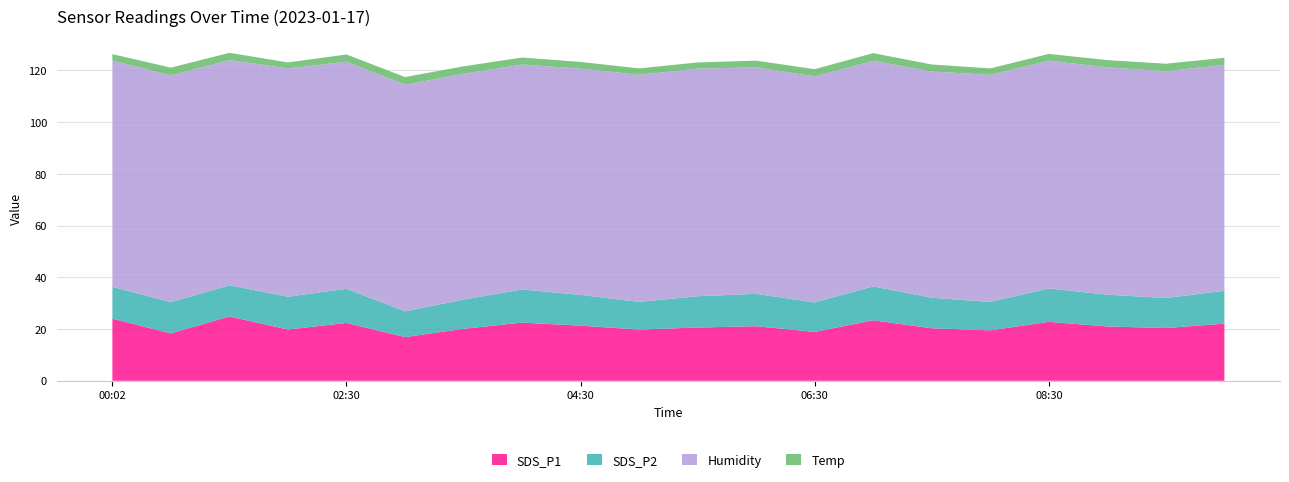

Reading left to right, what are all the values shown in this chart?

SDS_P1: 24.0	18.3	24.9	19.8	22.4	16.9	20.1	22.5	21.3	19.8	20.6	21.1	18.9	23.4	20.3	19.5	22.8	21.0	20.4	22.1
SDS_P2: 12.3	12.1	12.1	12.7	13.2	9.9	11.3	12.8	11.9	10.7	12.1	12.5	11.4	13.1	11.8	11.0	12.9	12.3	11.6	12.7
Humidity: 87.5	87.7	87.1	88.3	87.8	87.6	87.3	87.0	87.5	87.8	88.0	87.6	87.4	87.2	87.5	87.8	88.1	87.9	87.7	87.4
Temp: 2.5	3.0	2.8	2.3	2.8	3.0	2.9	2.7	2.6	2.5	2.4	2.6	2.8	3.0	2.7	2.5	2.6	2.8	2.9	2.7